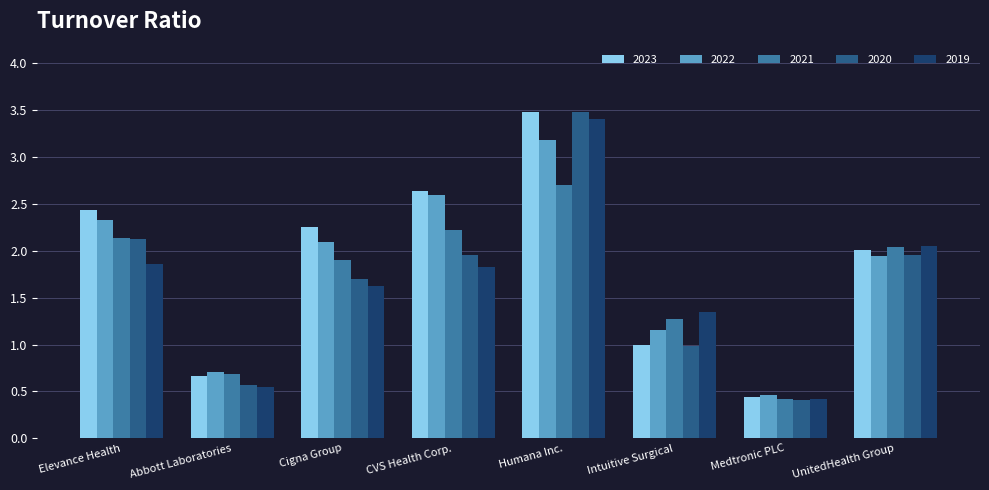

The value of 2023 at Humana Inc. is 3.5. True or false?

True